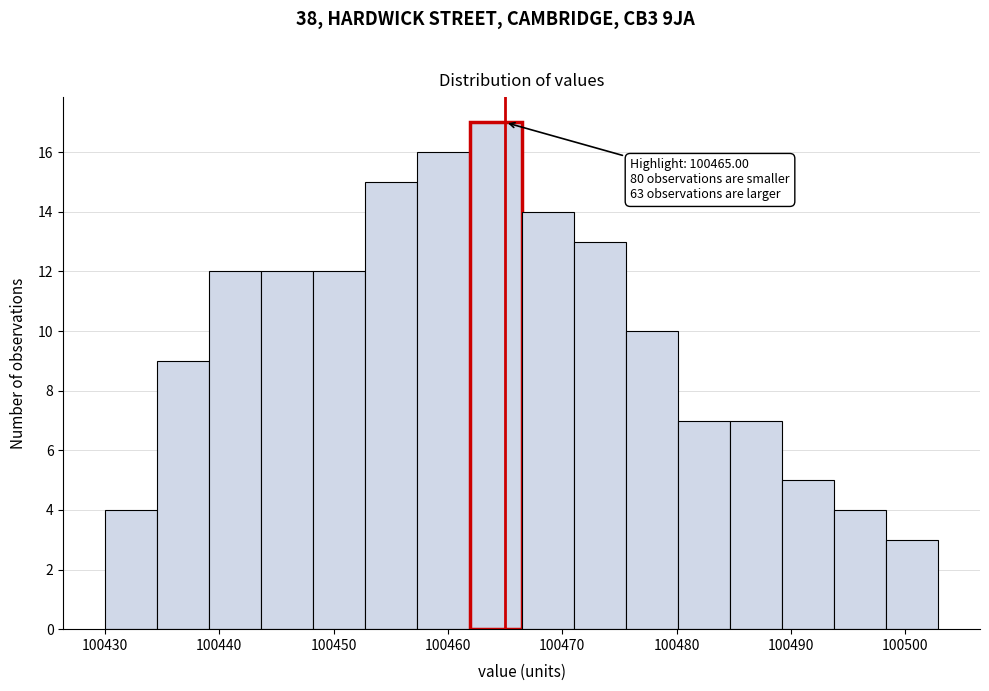

Over which range of the x-axis is the bar tallest?

100462 to 100466